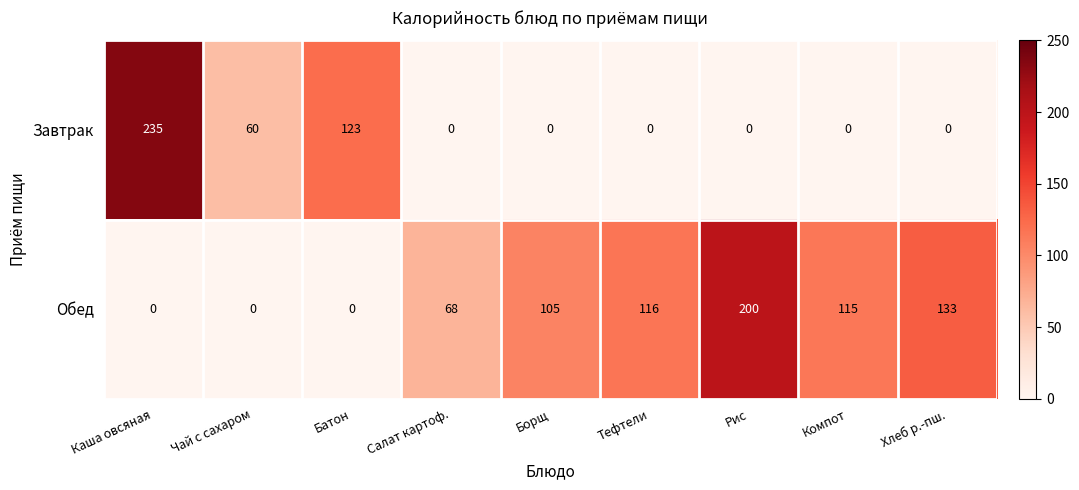

At which label is Завтрак closest to 117?

Батон